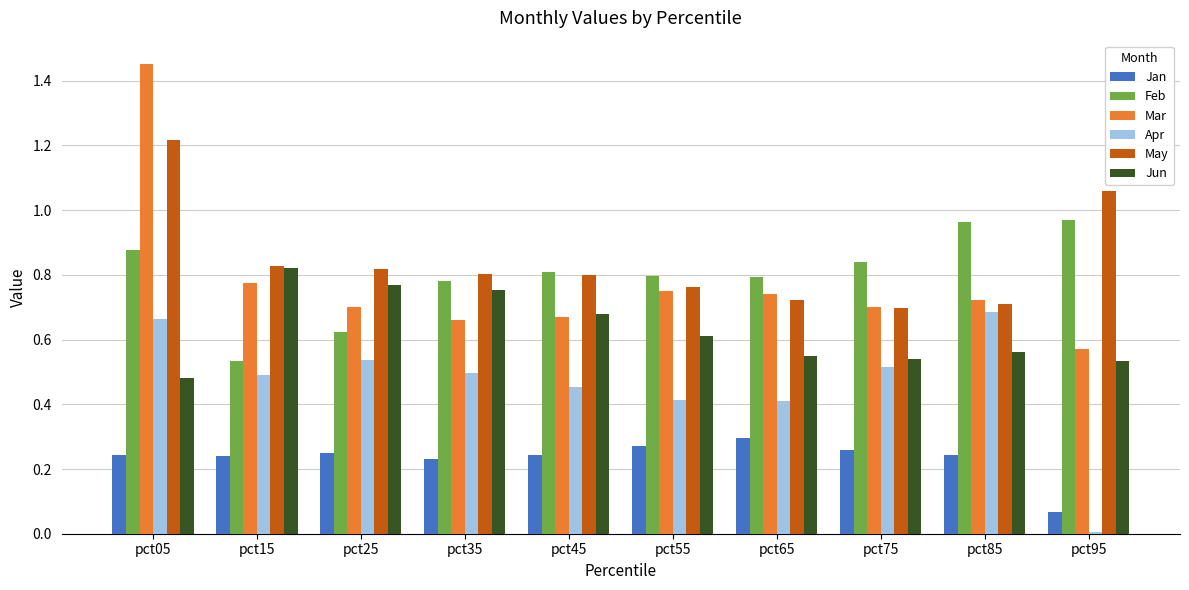

Which series has the largest range (max minus min)?

Mar